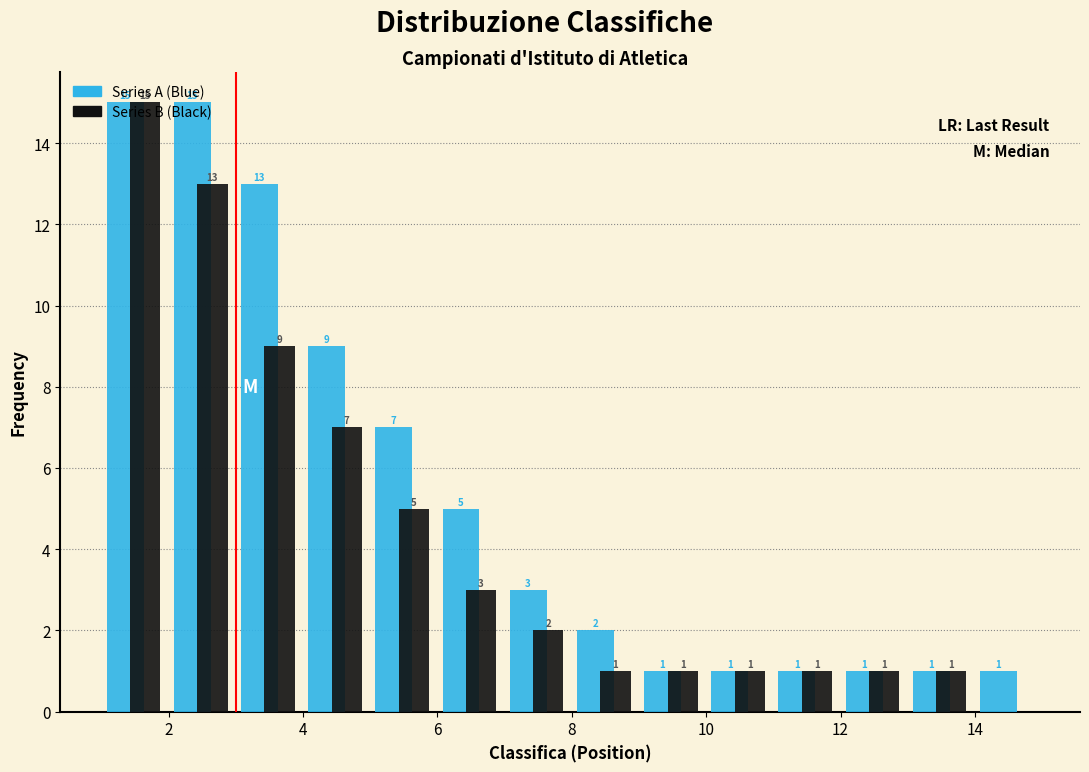

In the Series B (Black) series, which range on the x-axis has the tallest bar?

1 to 2